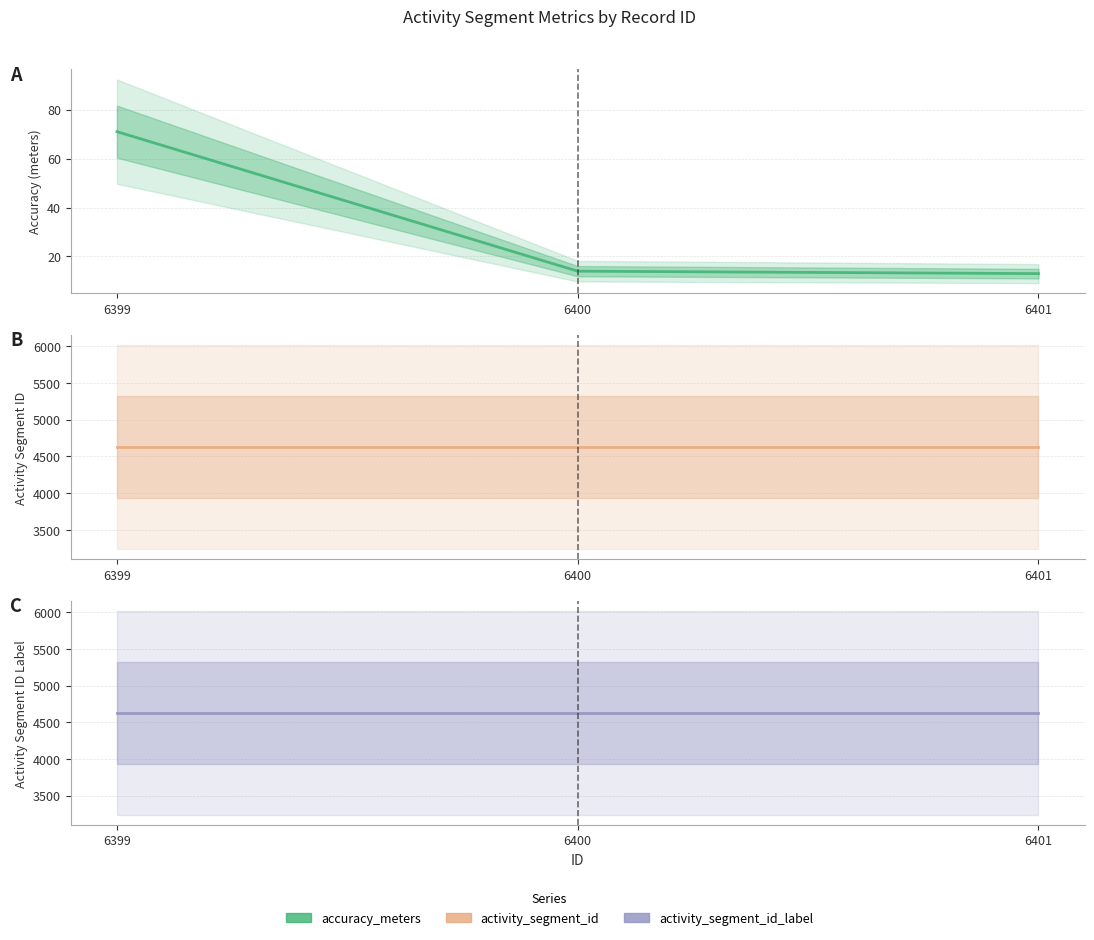

At how many categories does at least one series exceed 1467?

3